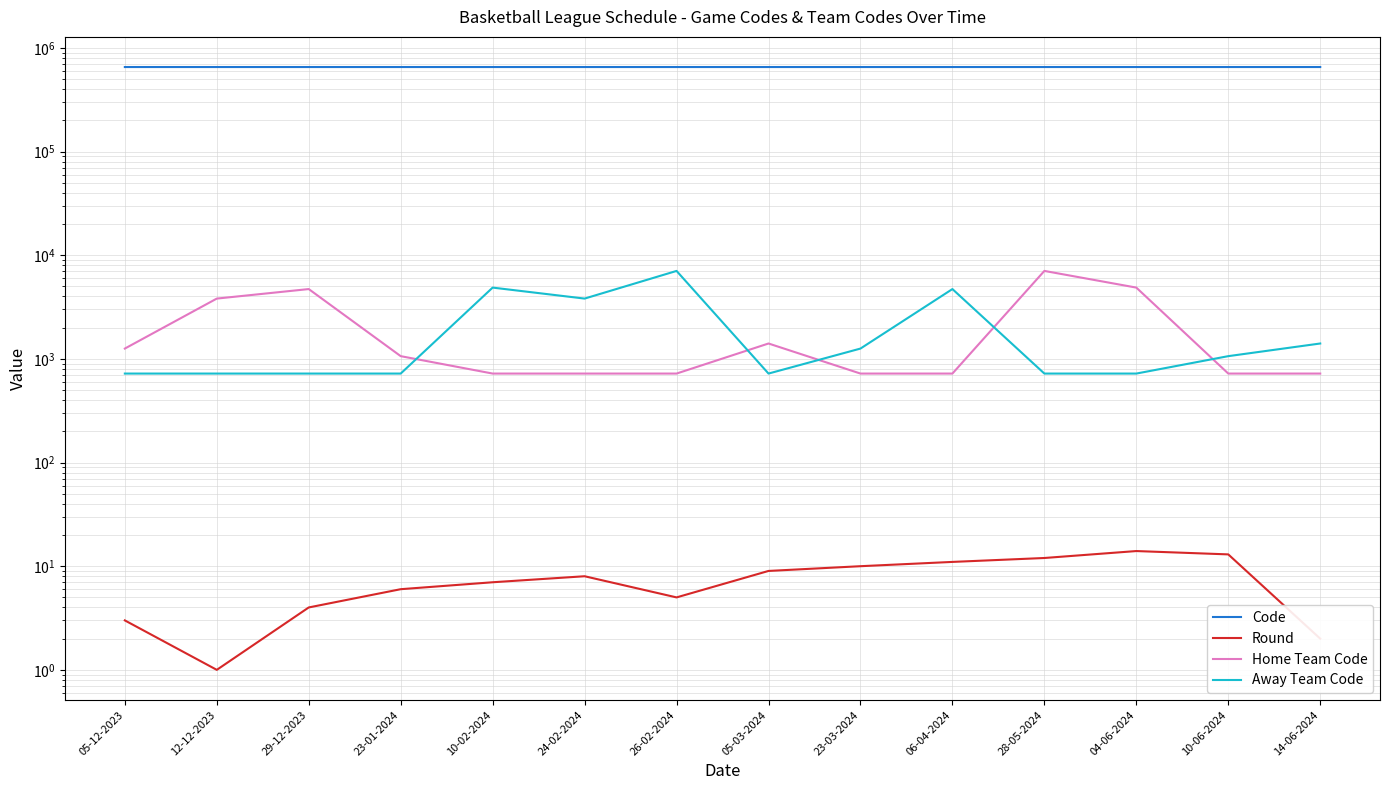

Reading left to right, transcribe all the data shown in this chart.

Code: 654464	654455	654468	654473	654479	654483	654472	654486	654492	654496	654500	654507	654501	654458
Round: 3	1	4	6	7	8	5	9	10	11	12	14	13	2
Home Team Code: 1258	3819	4718	1063	722	722	722	1408	722	722	7060	4874	722	722
Away Team Code: 722	722	722	722	4874	3819	7060	722	1258	4718	722	722	1063	1408